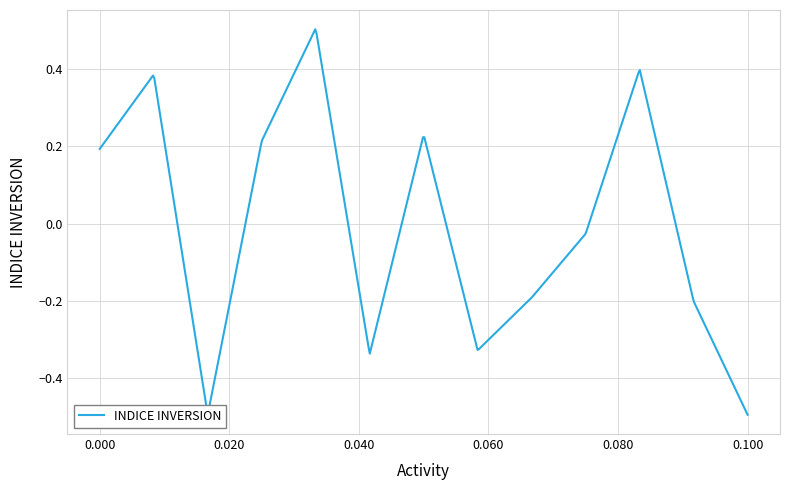

True or false: the data has more than 1 interior local peaks.

True